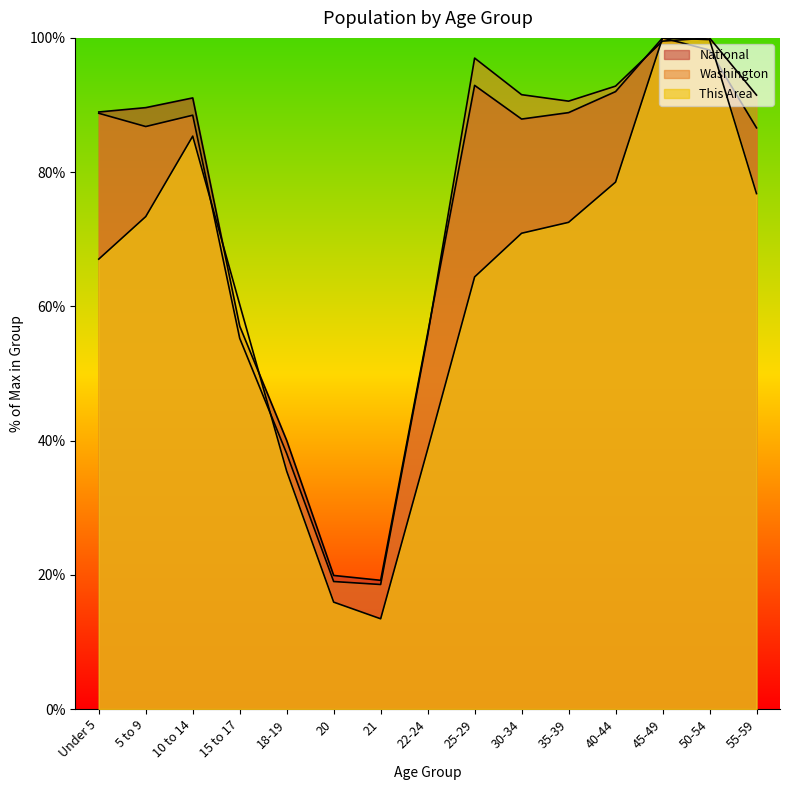

What is the label of the 8th point from the right?

22-24